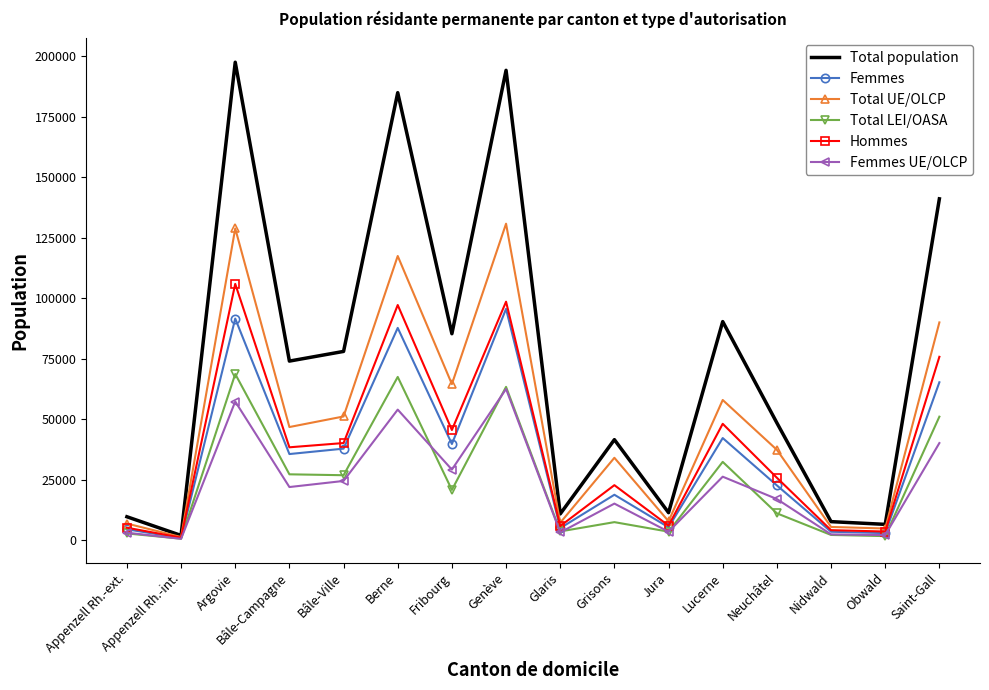

At which label does Hommes reach its peak?

Argovie